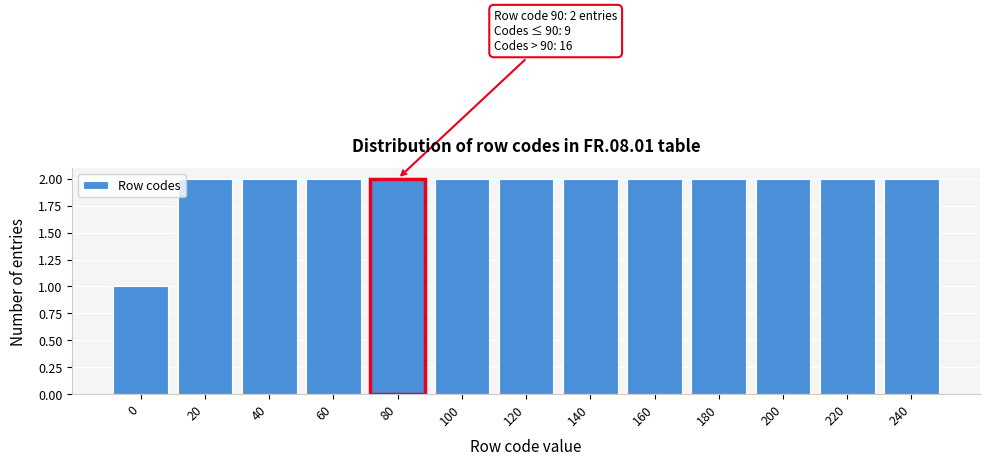

Reading right to left, extract all data points from this chart.

2	2	2	2	2	2	2	2	2	2	2	2	1